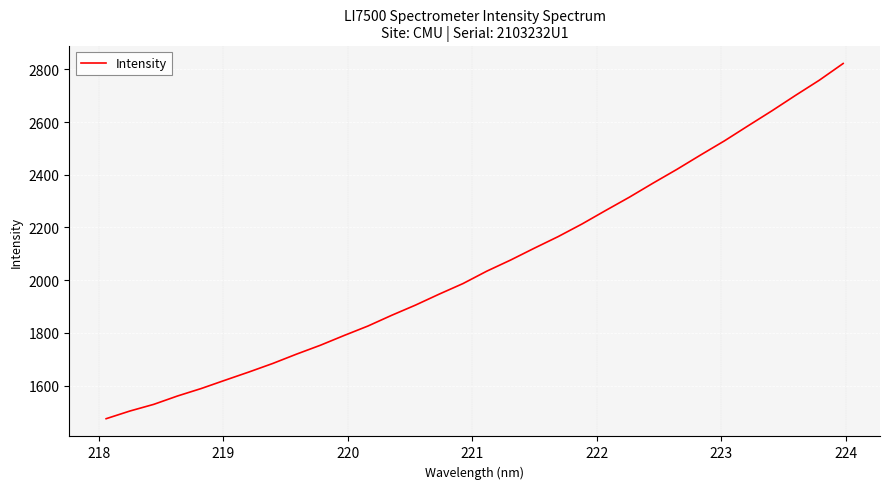

What is the greatest value displayed?

2822.5